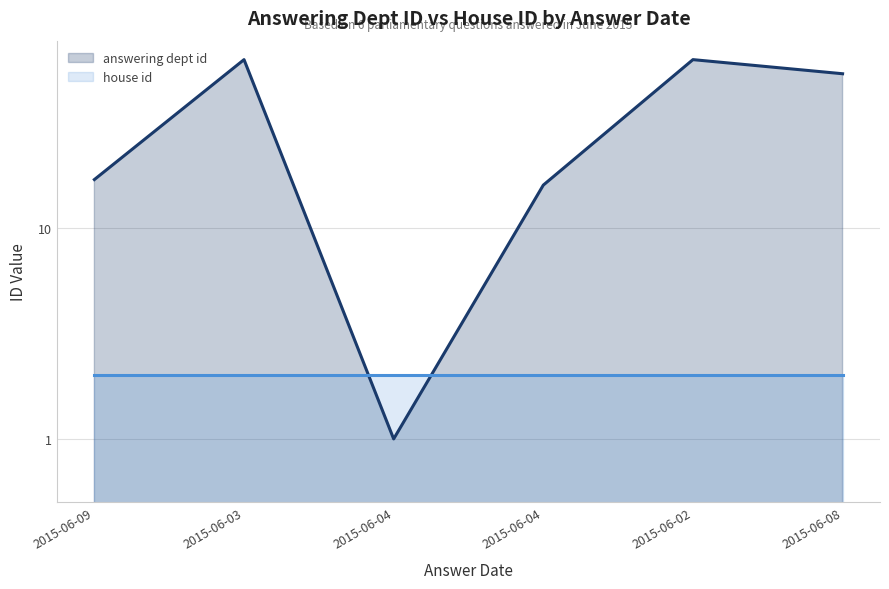

Approximately how many times larger is the value at 2015-06-04 compared to 2015-06-02?

0.3